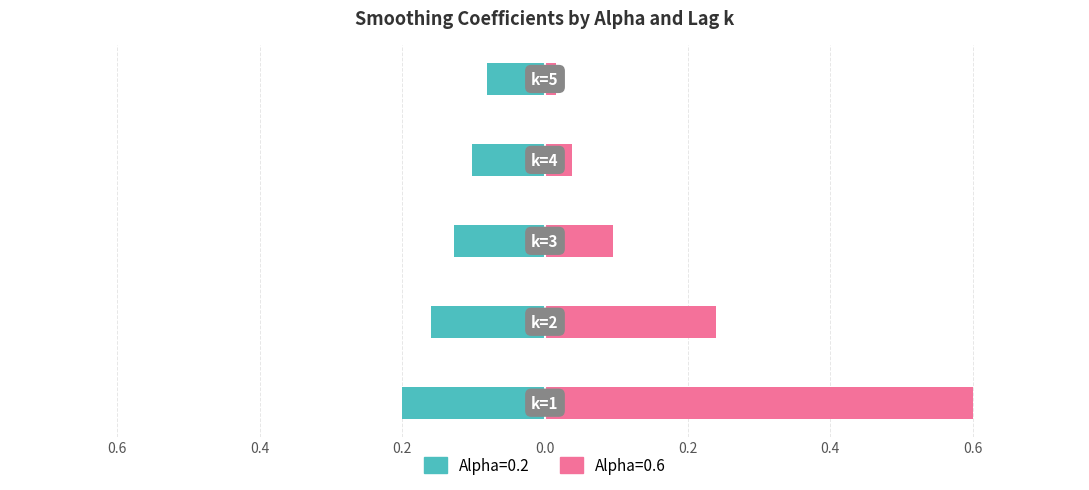

What is the average value of the Alpha=0.2 series?

-0.1